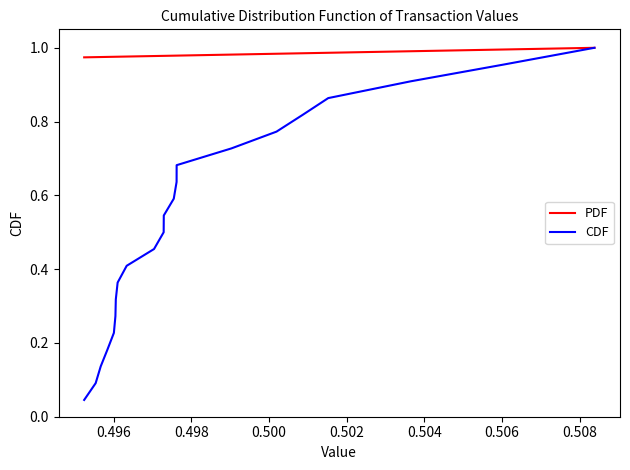

Which series has the largest total across all categories?

PDF